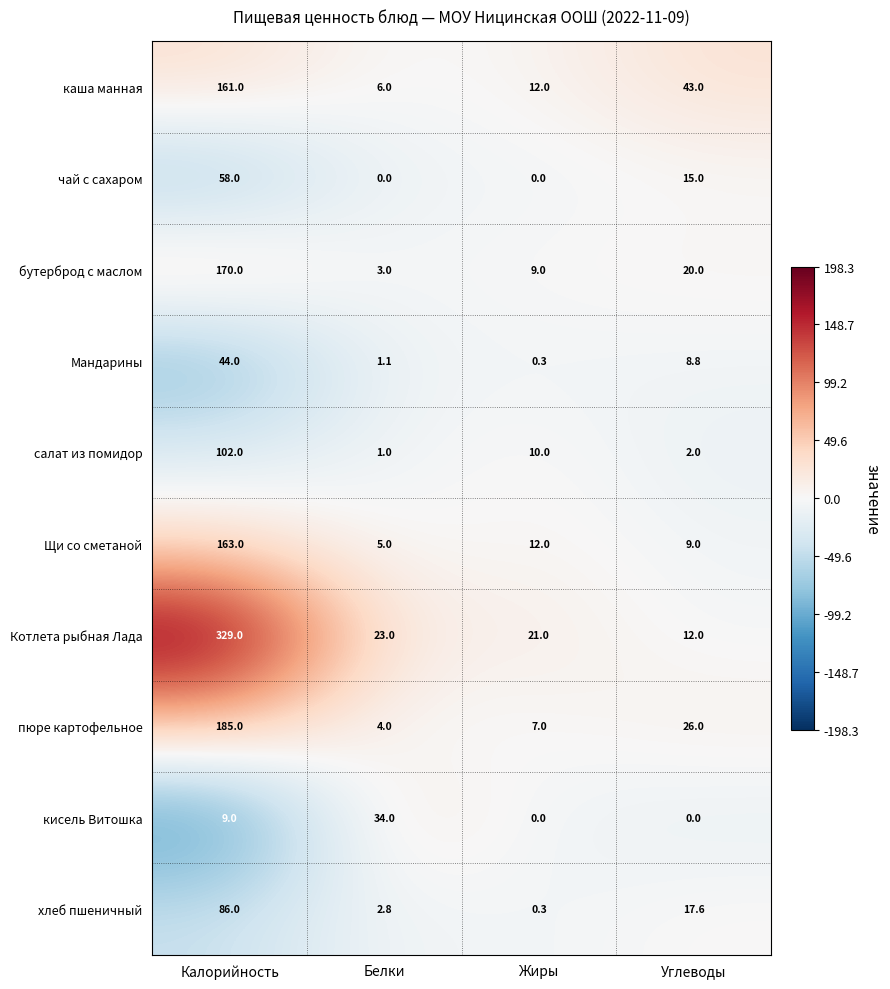

Where does the Мандарины series first go above 8?

Калорийность